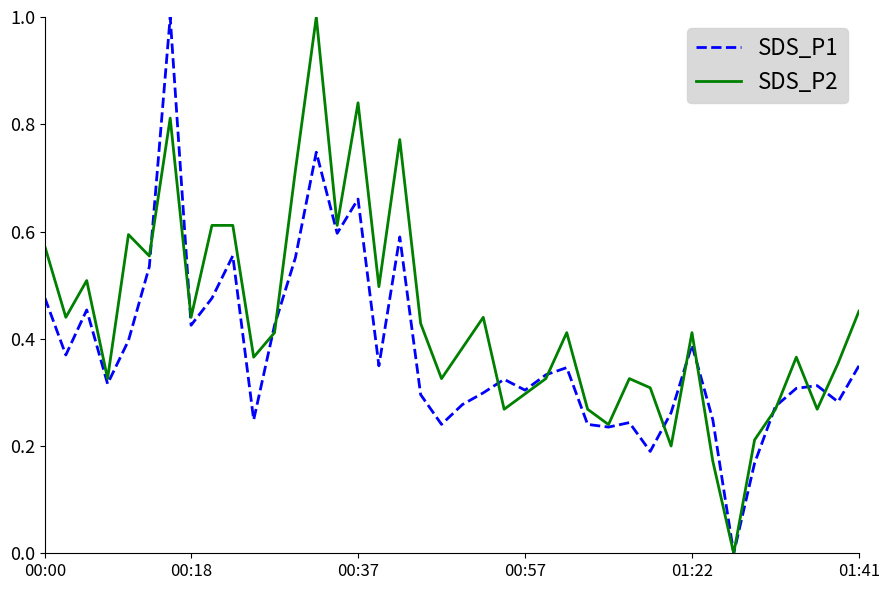

What are all the series names shown in the legend?

SDS_P1, SDS_P2